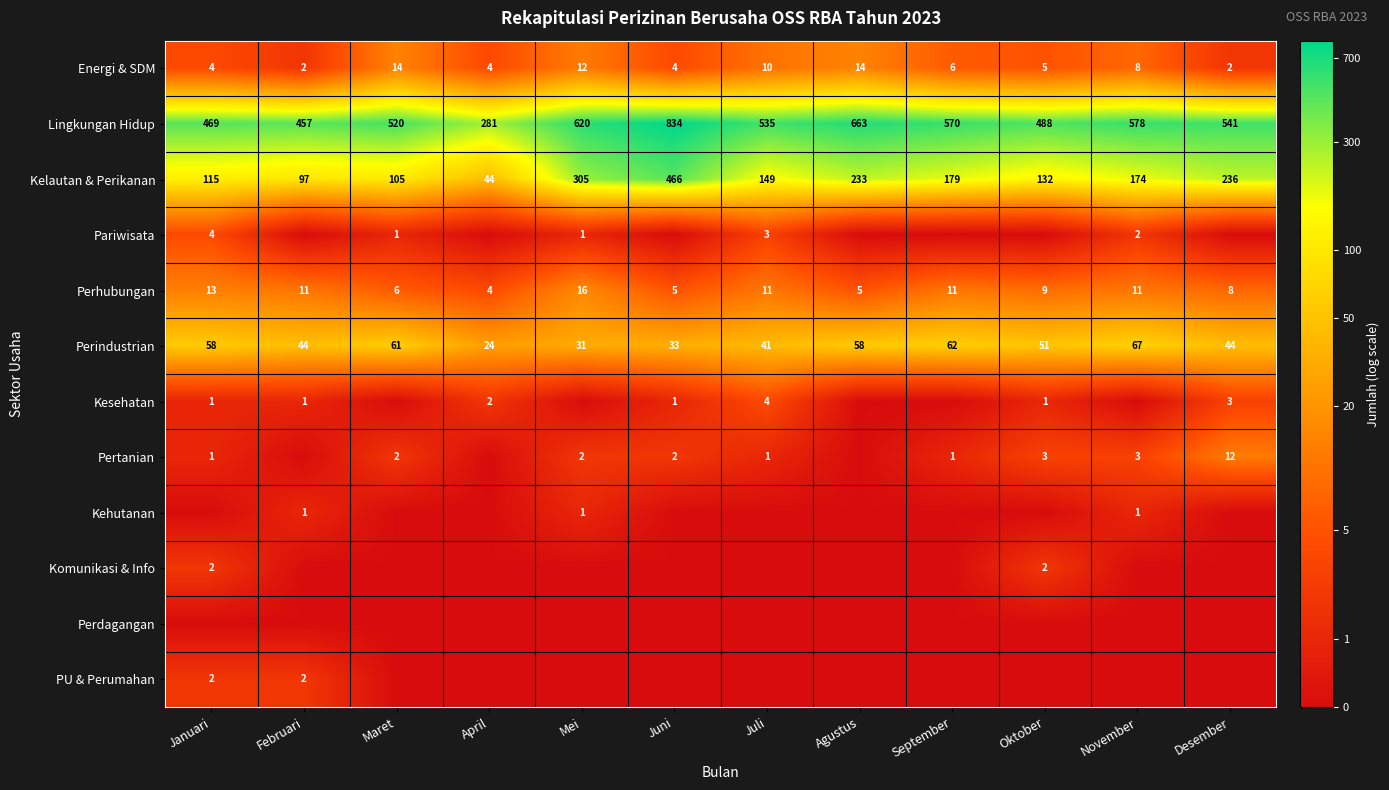

The value of Perindustrian at November is 67. True or false?

True